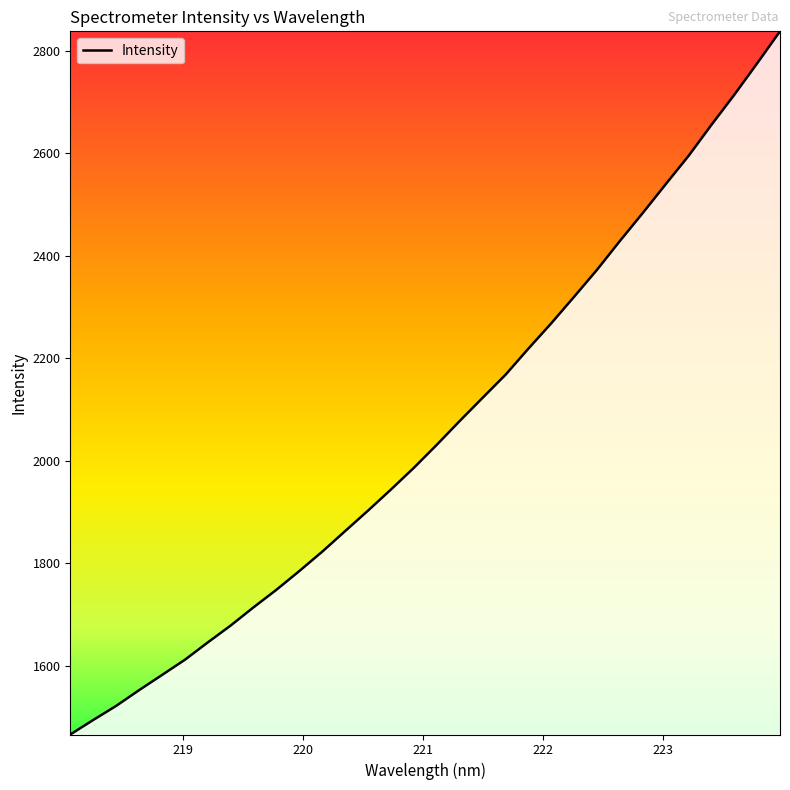

What is the maximum value shown in the chart?

2837.5